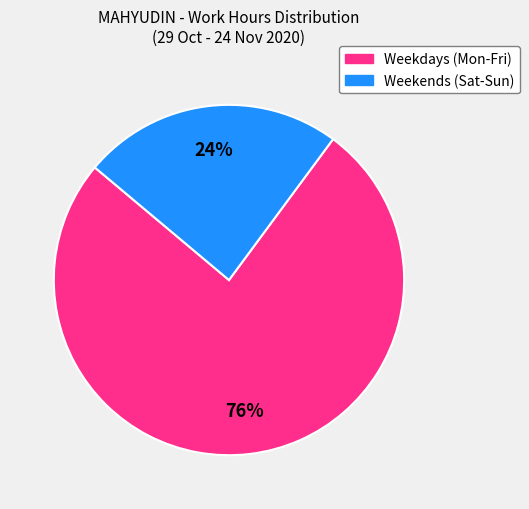

Is there any slice that represents more than half of the pie?

Yes